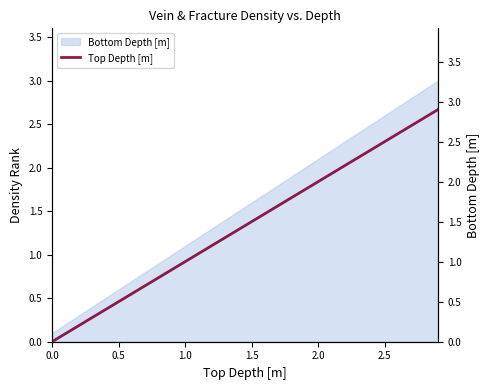

How many values are below 1?

10